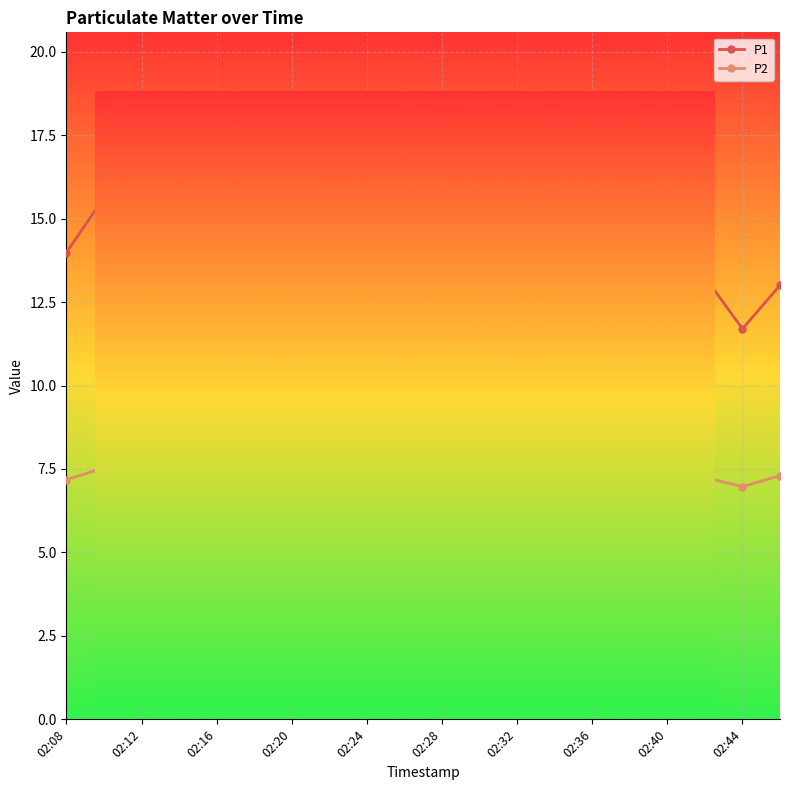

List the series in order of their overall mean, highest first.

P1, P2